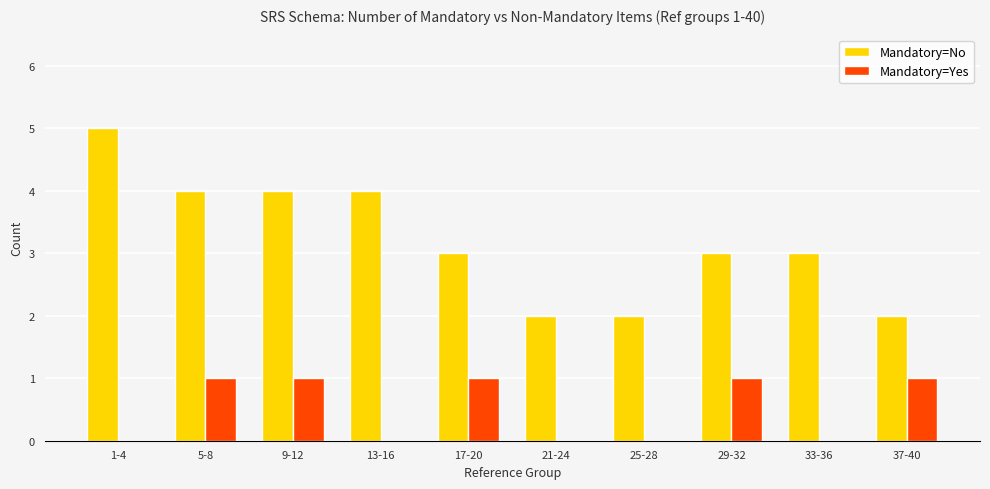

Which series has the largest total across all categories?

Mandatory=No